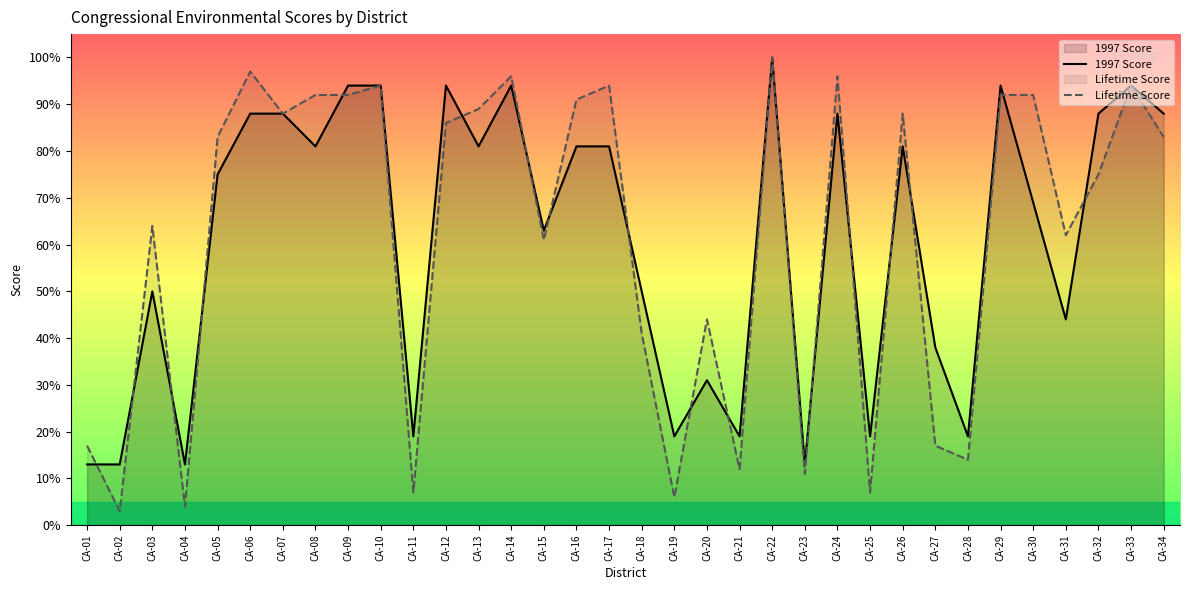

Which series changed the most between CA-09 and CA-24?

1997 Score